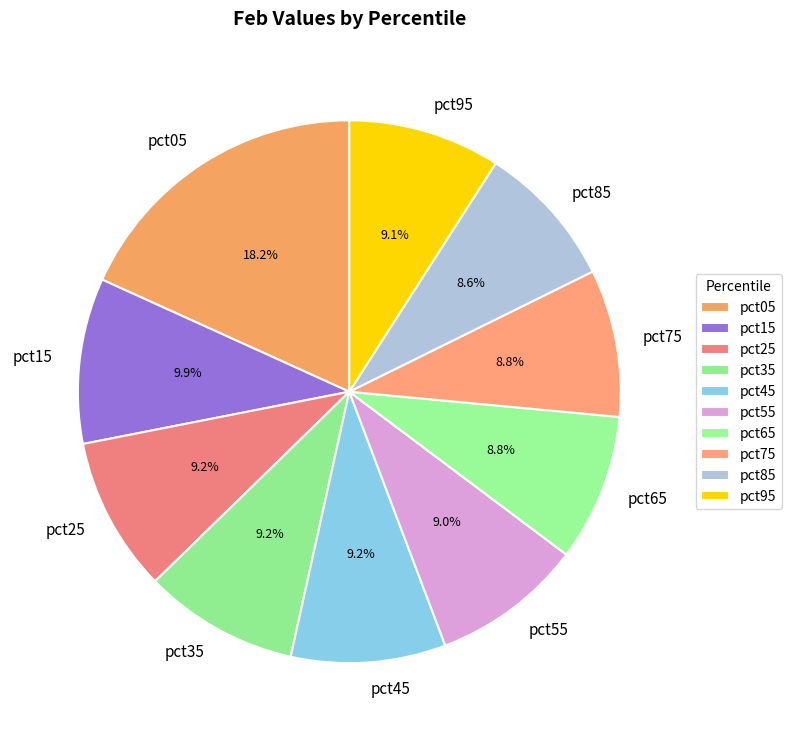

Combined, what portion of the pie is pct75 and pct95?

17.9%